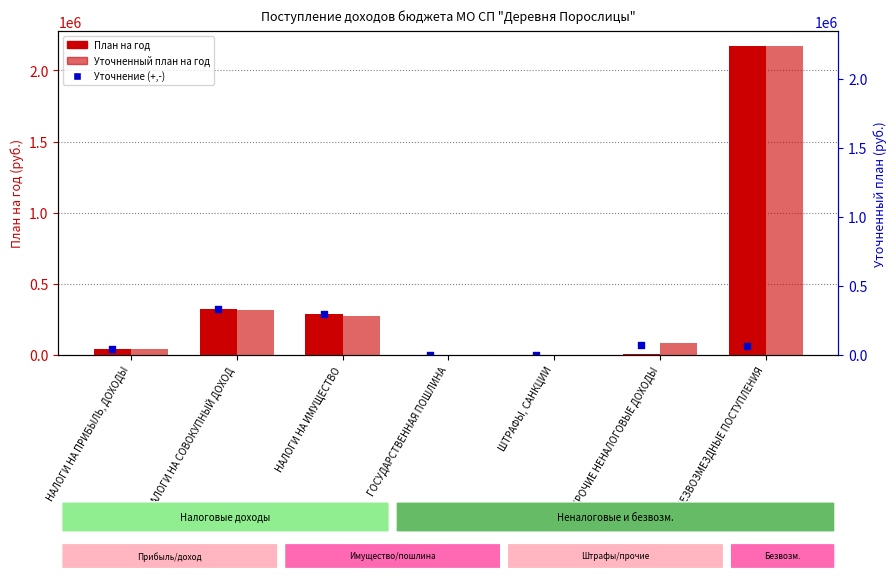

At which category is the sum across all series the highest?

БЕЗВОЗМЕЗДНЫЕ ПОСТУПЛЕНИЯ